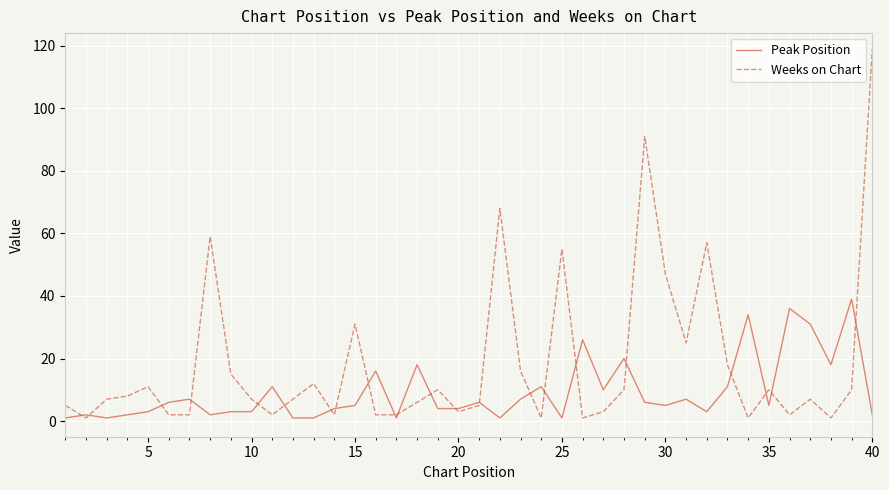

What is the minimum value shown in the chart?

1